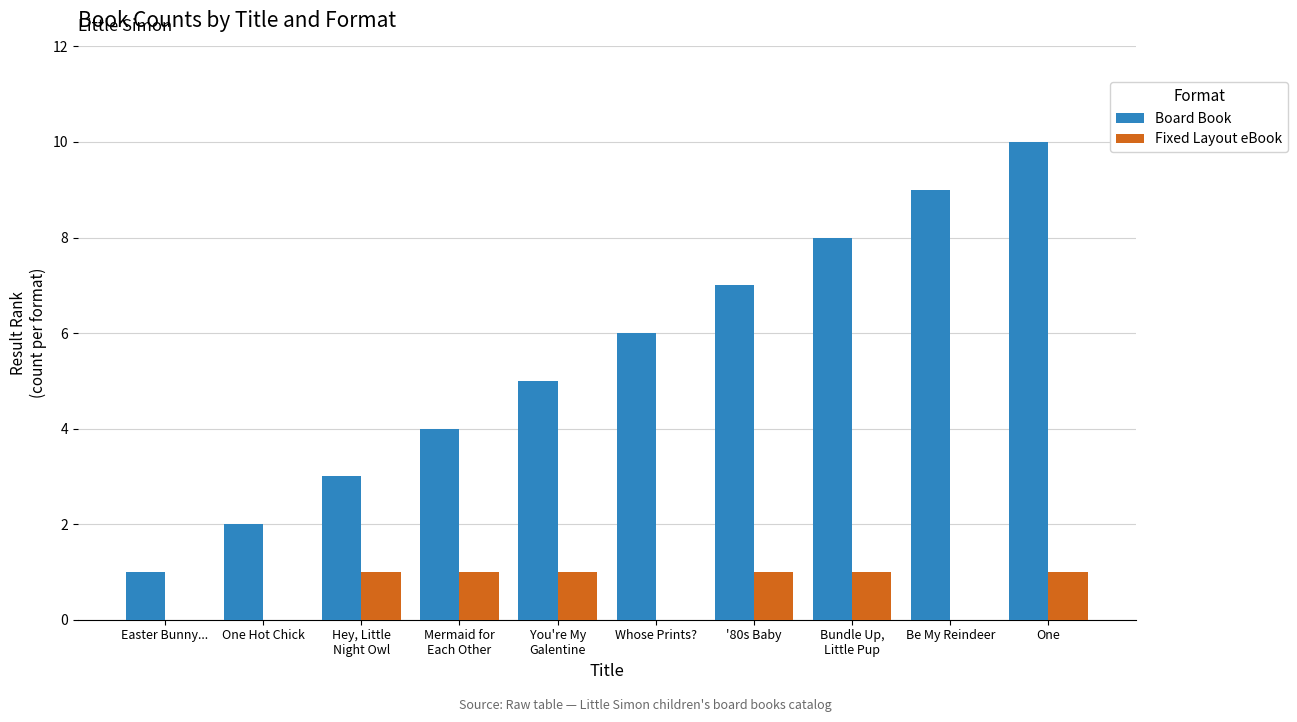

Which series has the largest total across all categories?

Board Book